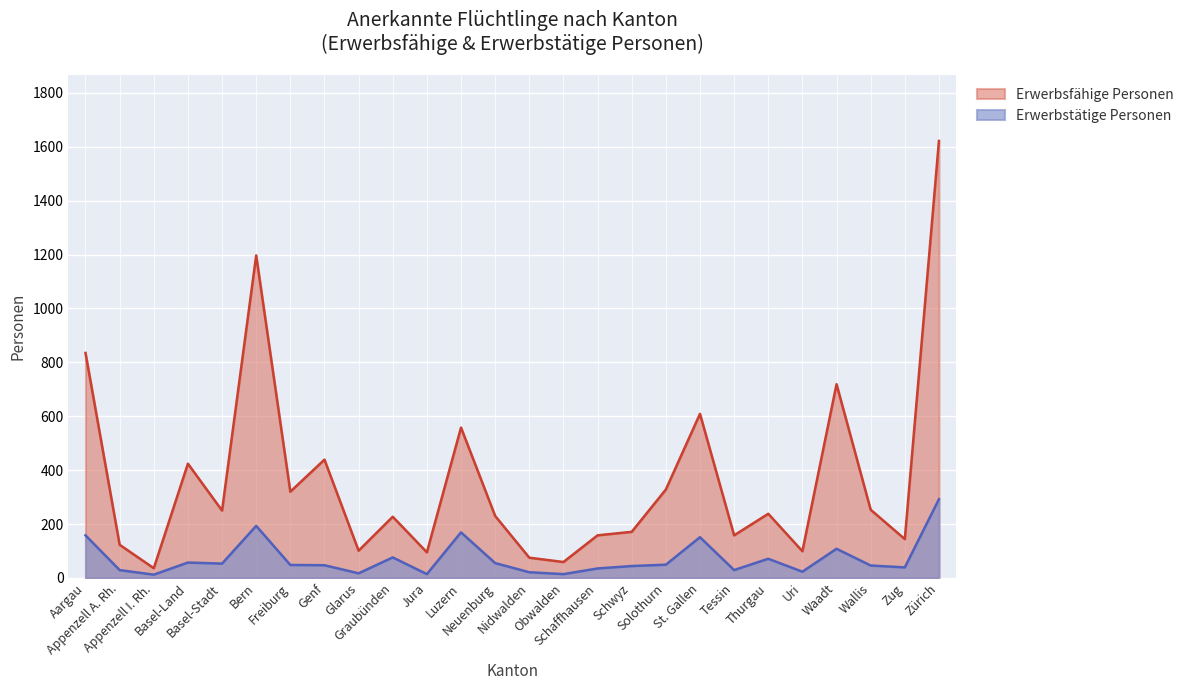

At how many categories does at least one series exceed 253?

10